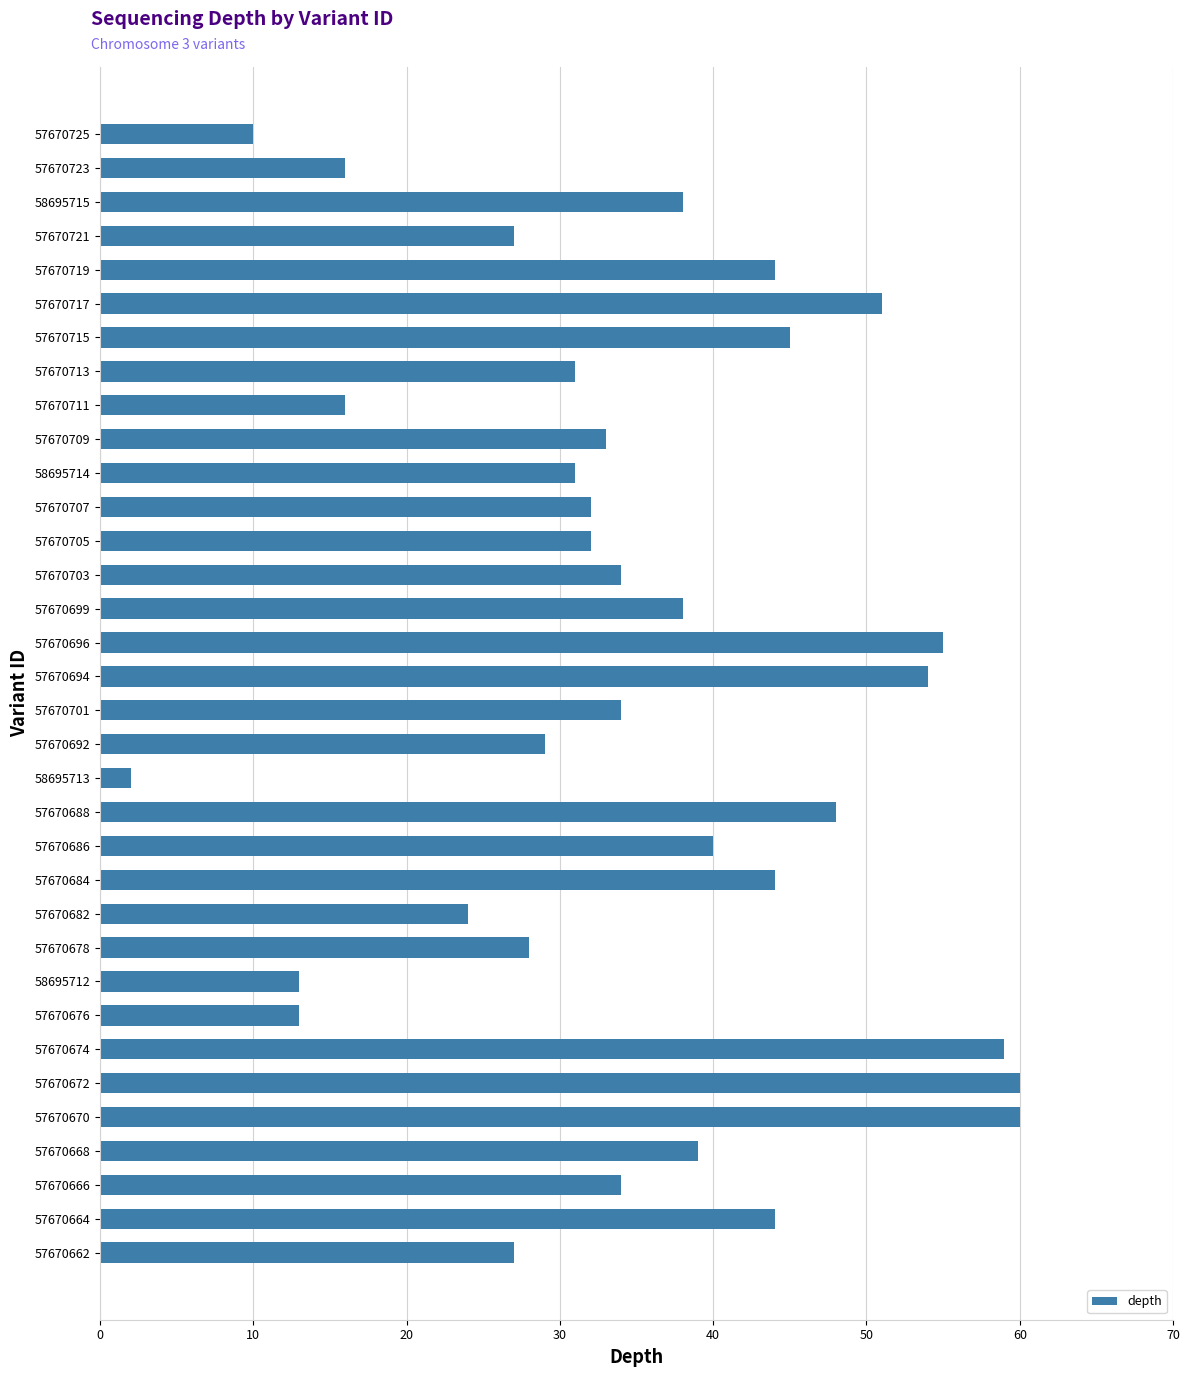

What is the change in value from 57670664 to 57670668?

-5